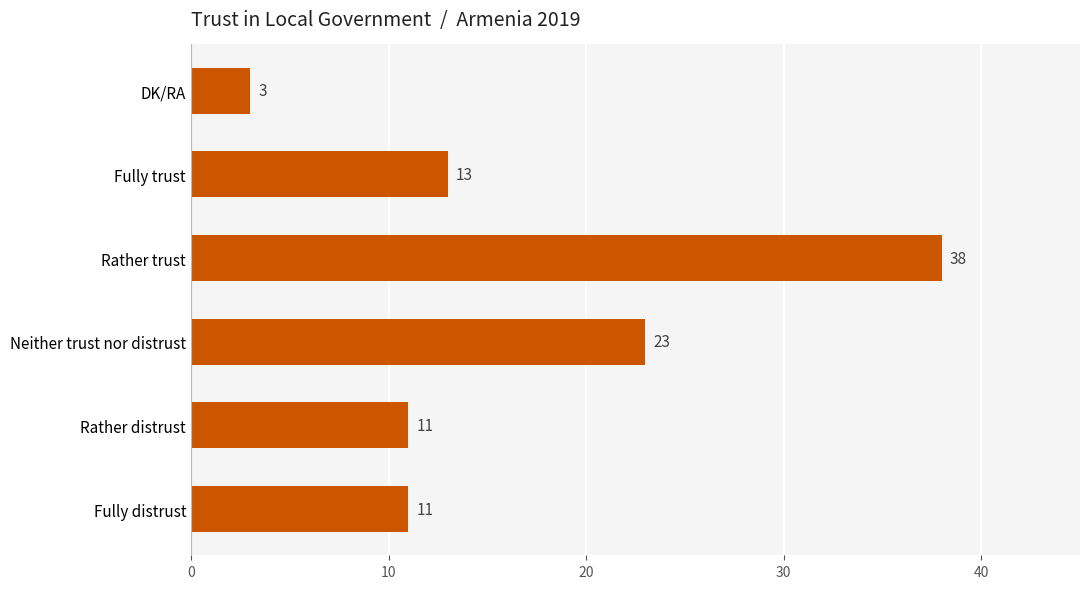

True or false: the data shows 23 at Neither trust nor distrust.

True